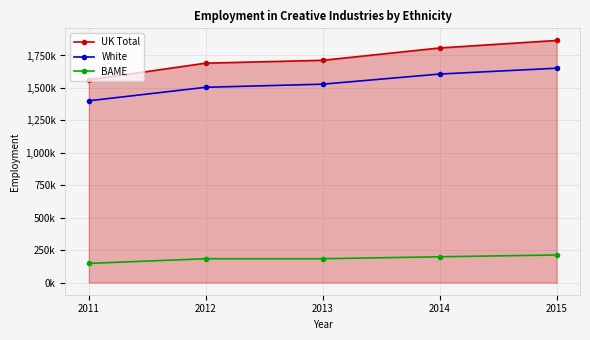

What is the sum of the UK Total values at 2011 and 2014?

3370000